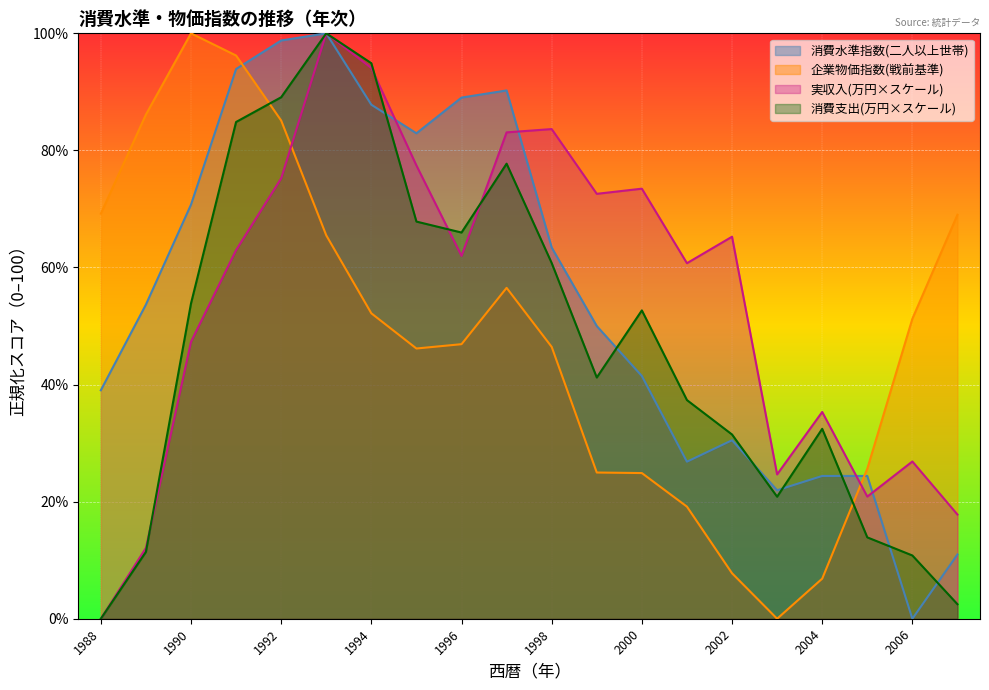

What is the total value across all series at 1990?

271.9